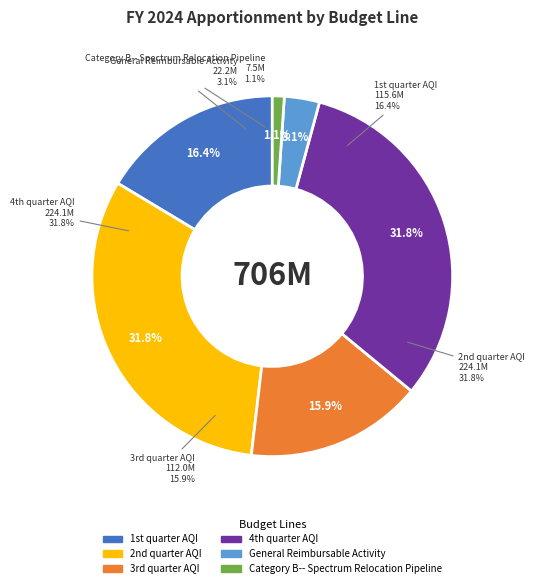

Which category has the smallest portion of the pie?

Category B-- Spectrum Relocation Pipeline